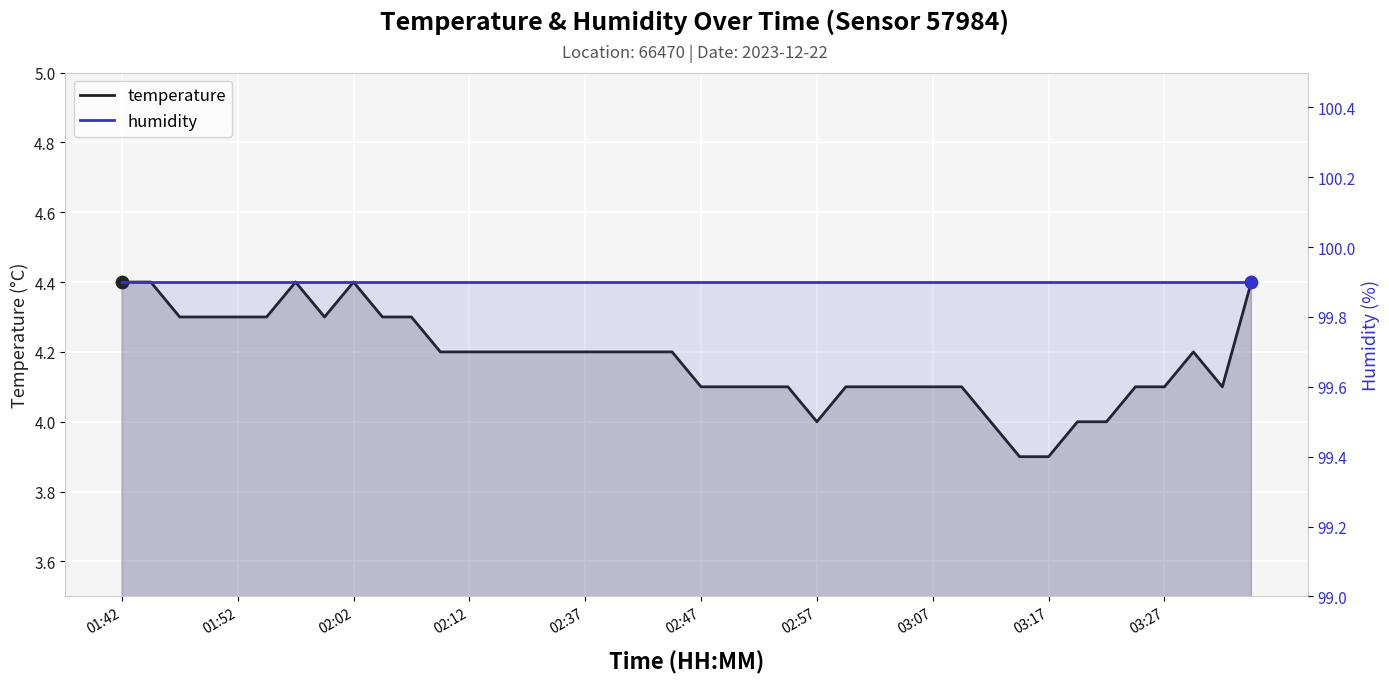

What are all the series names shown in the legend?

temperature, humidity